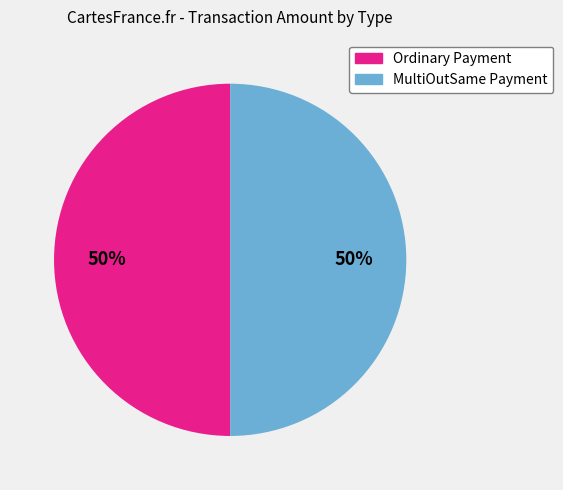

Is it true that MultiOutSame Payment is 50% of the pie?

True